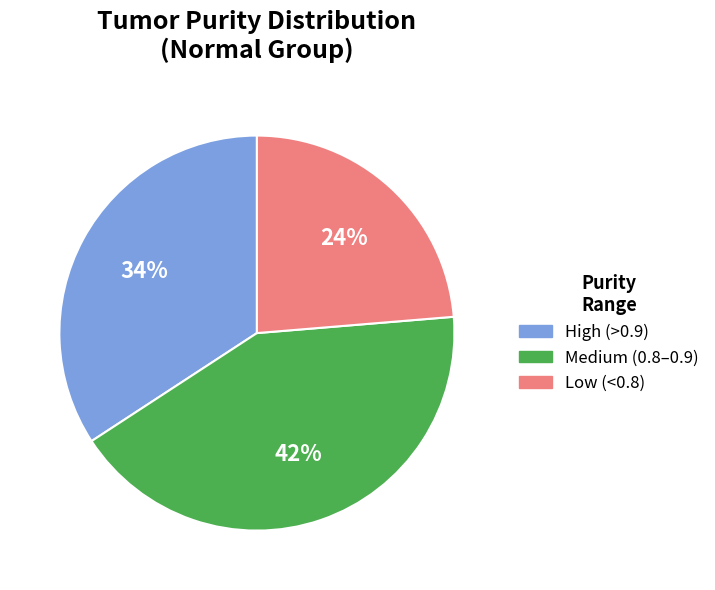

To the nearest percent, what is the average slice percentage?

33%